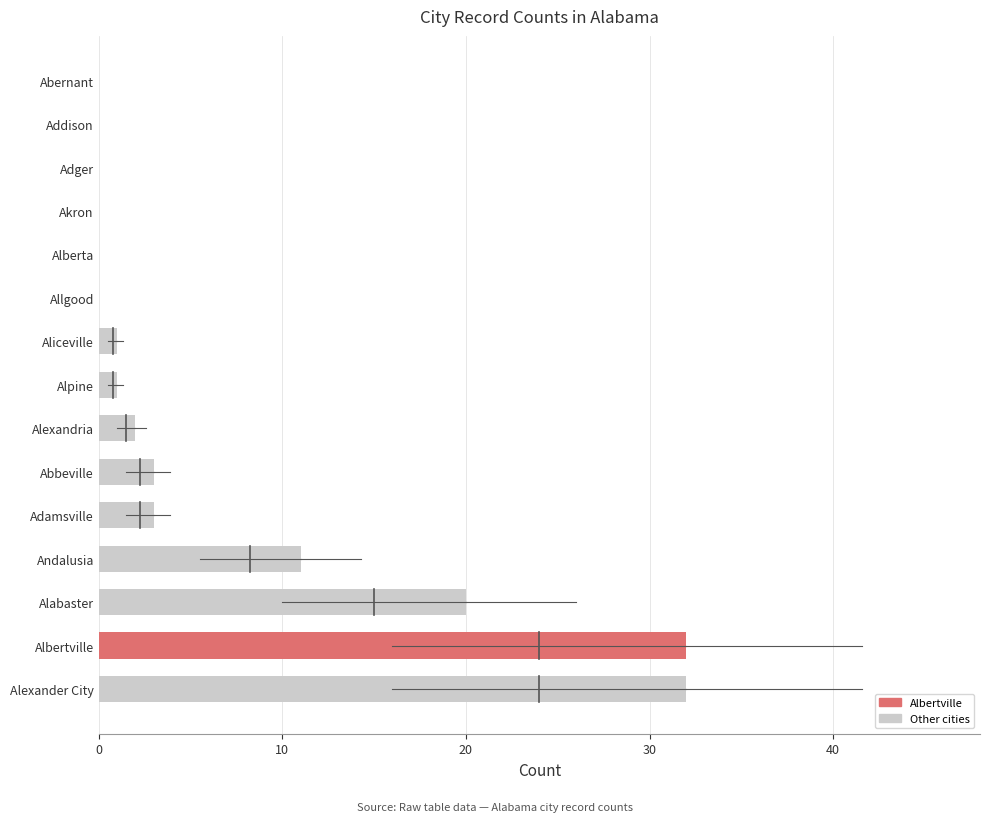

What is the sum of all values?

105